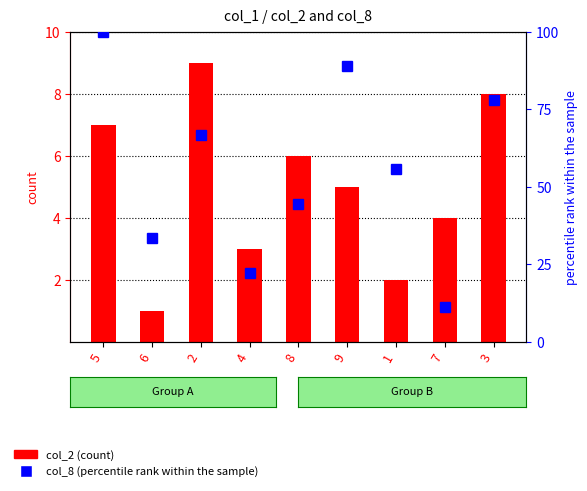

Where is col_2 (count) nearest to the value 5?

9